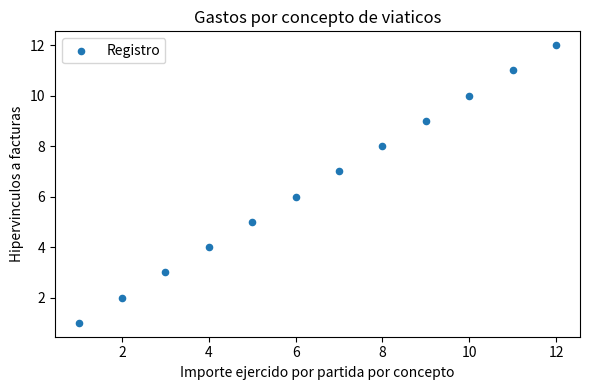

What is the average X value?

6